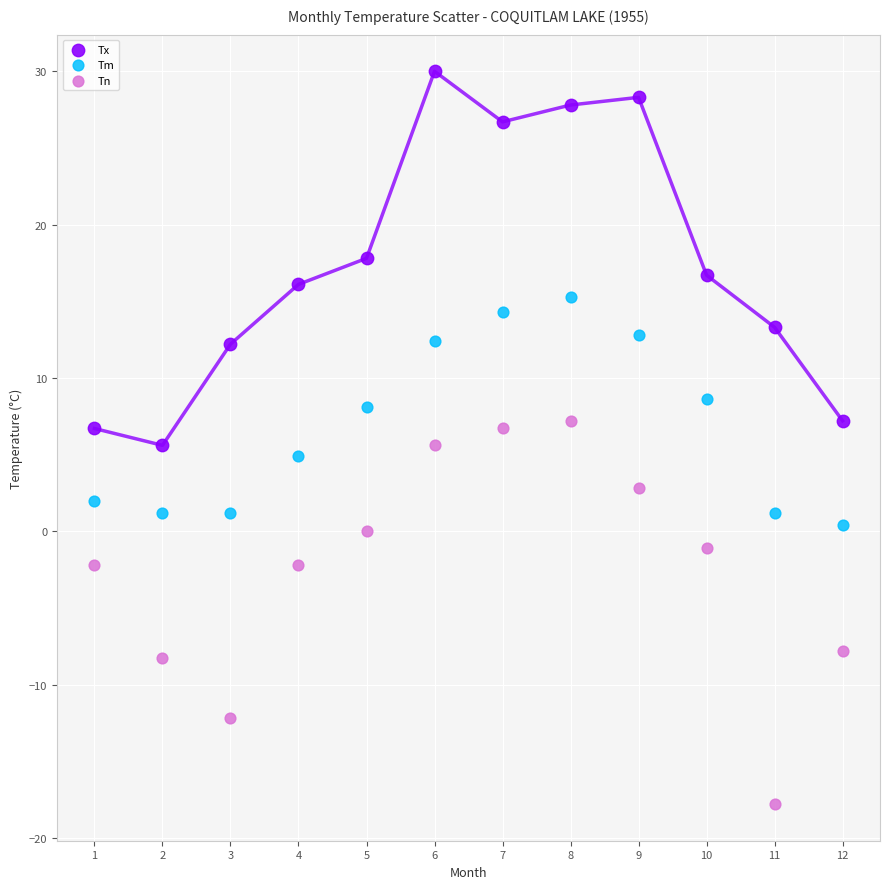

Across all data points, what is the range of X values (max minus min)?

11.0